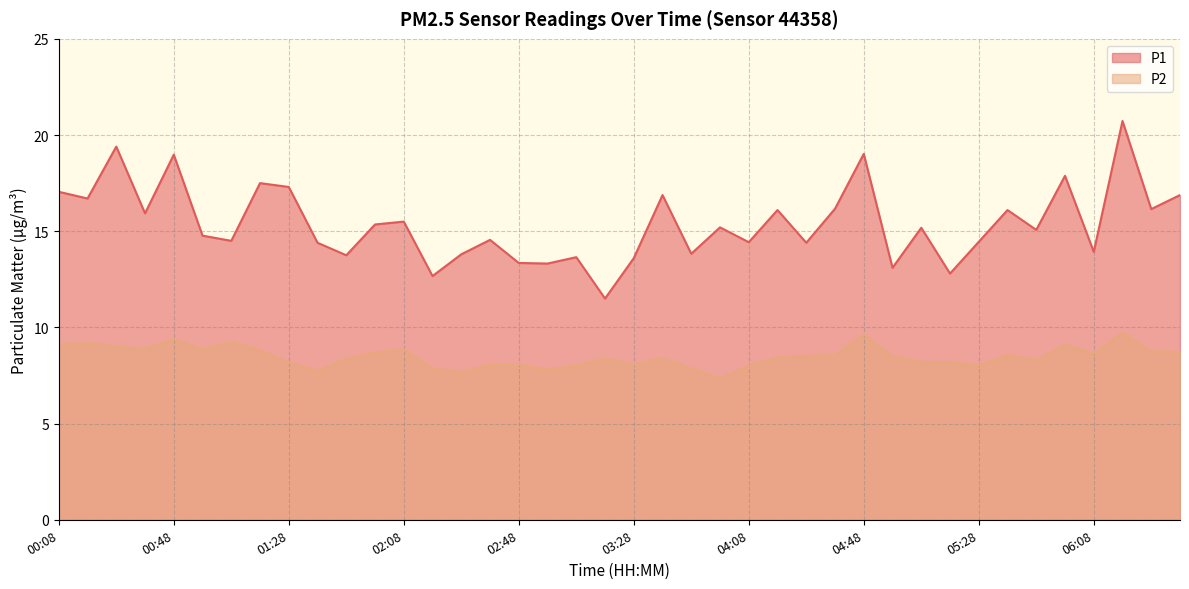

True or false: P2 and P1 cross at least once.

False